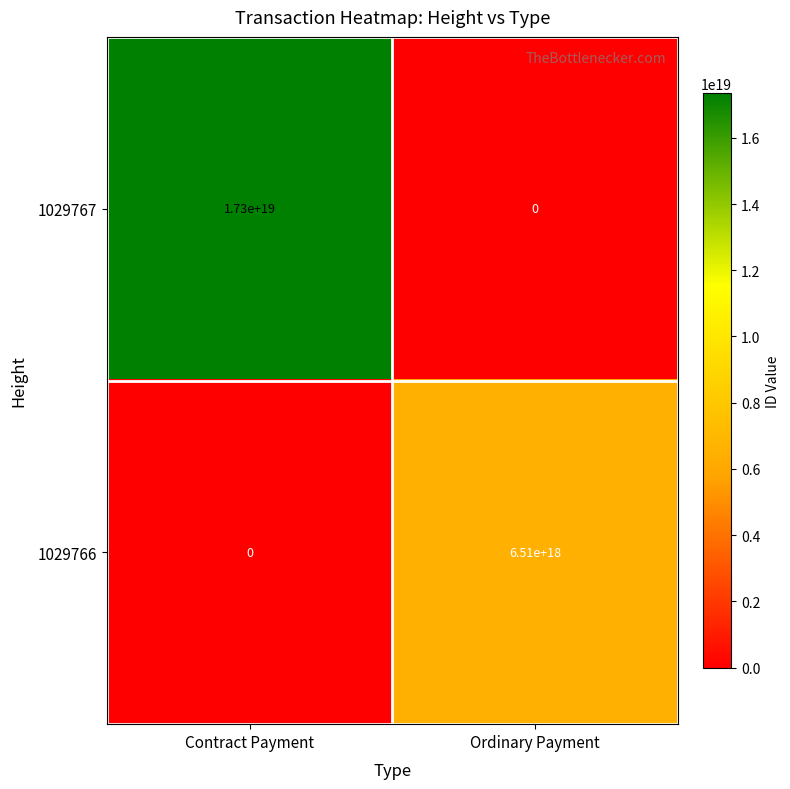

The 1029767 series shows 9012710853331647488 at Contract Payment. True or false?

False